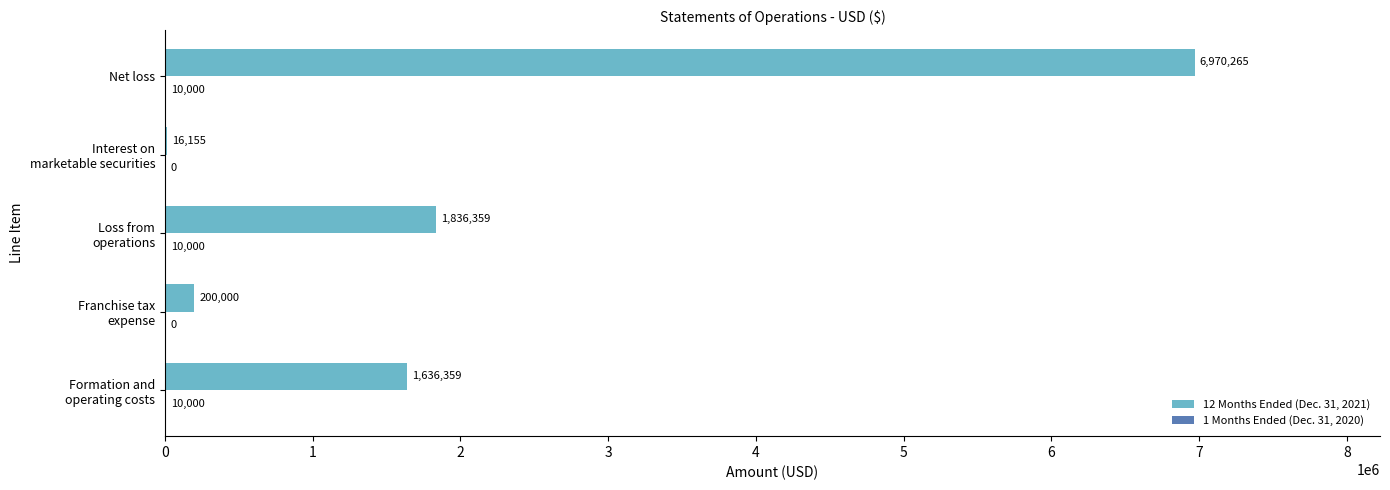

What is the sum of all 12 Months Ended (Dec. 31, 2021) values?

10659138